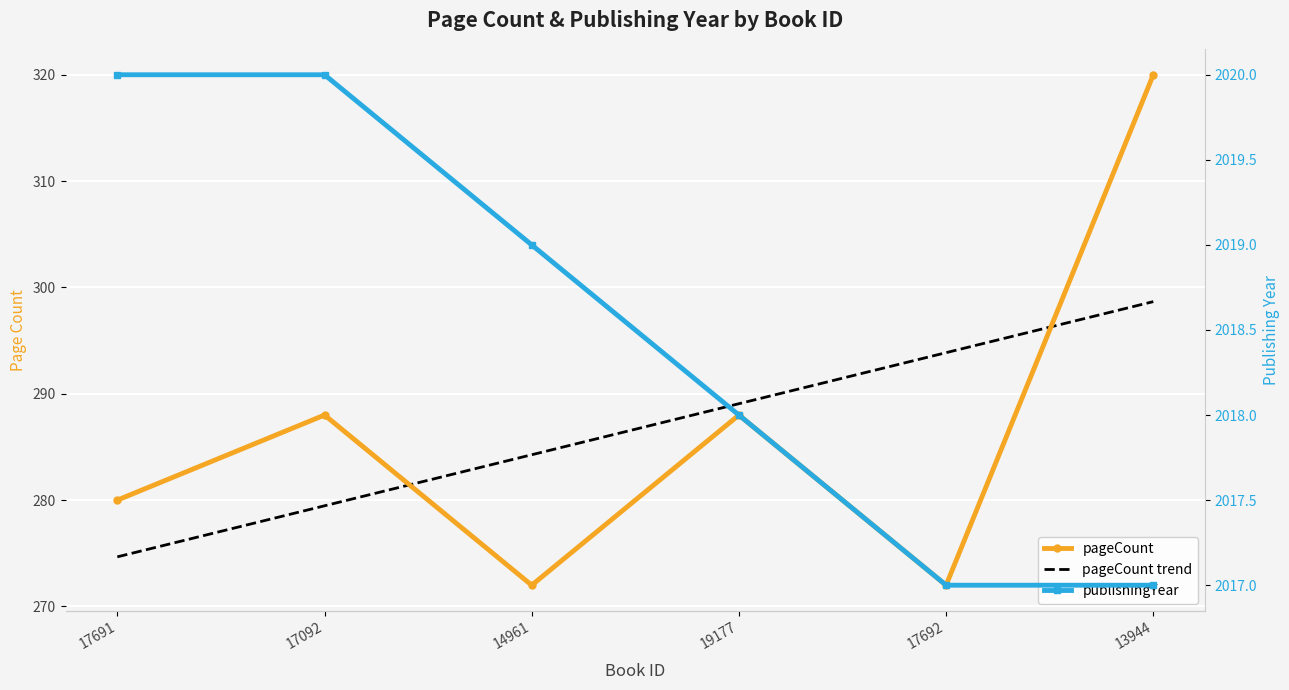

What is the sum of all pageCount trend values?

1720.0